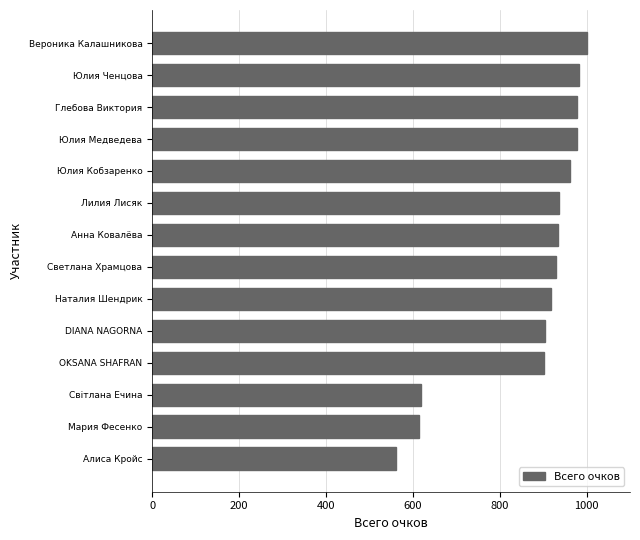

At which category does the chart reach its peak across all series?

Вероника Калашникова